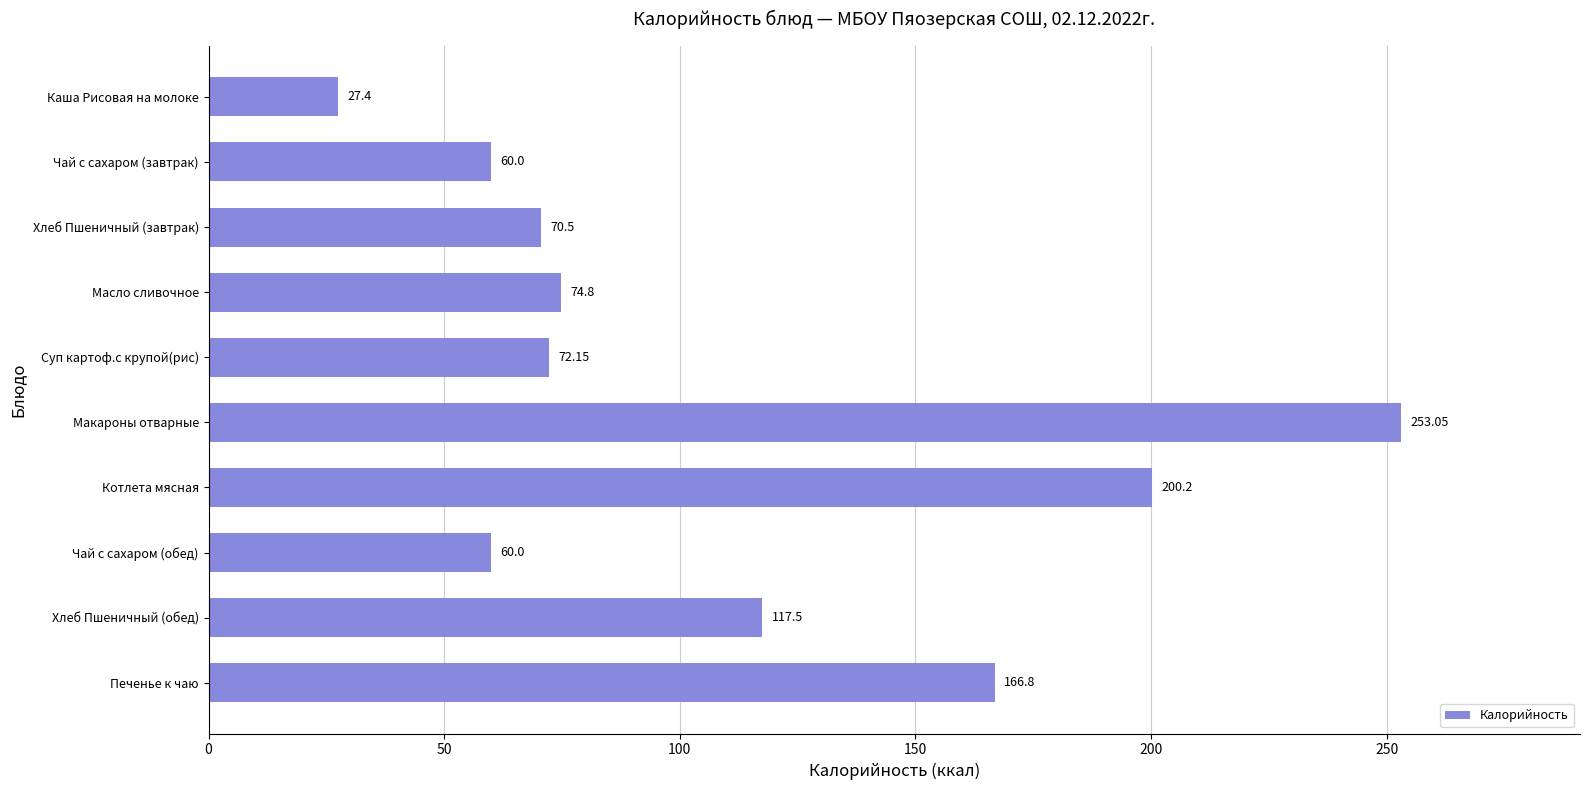

What is the change in value from Каша Рисовая на молоке to Хлеб Пшеничный (обед)?

+90.1